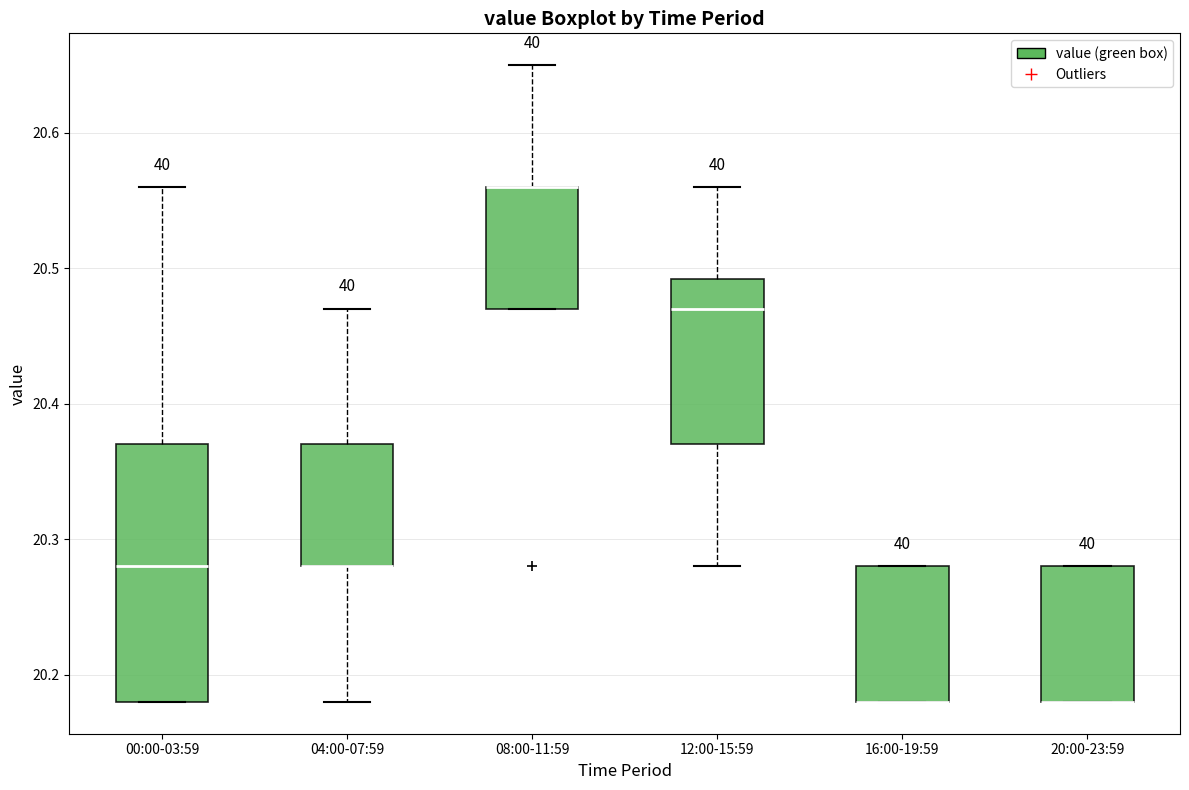

Comparing the boxes themselves (not the whiskers), which one is the tallest?

00:00-03:59